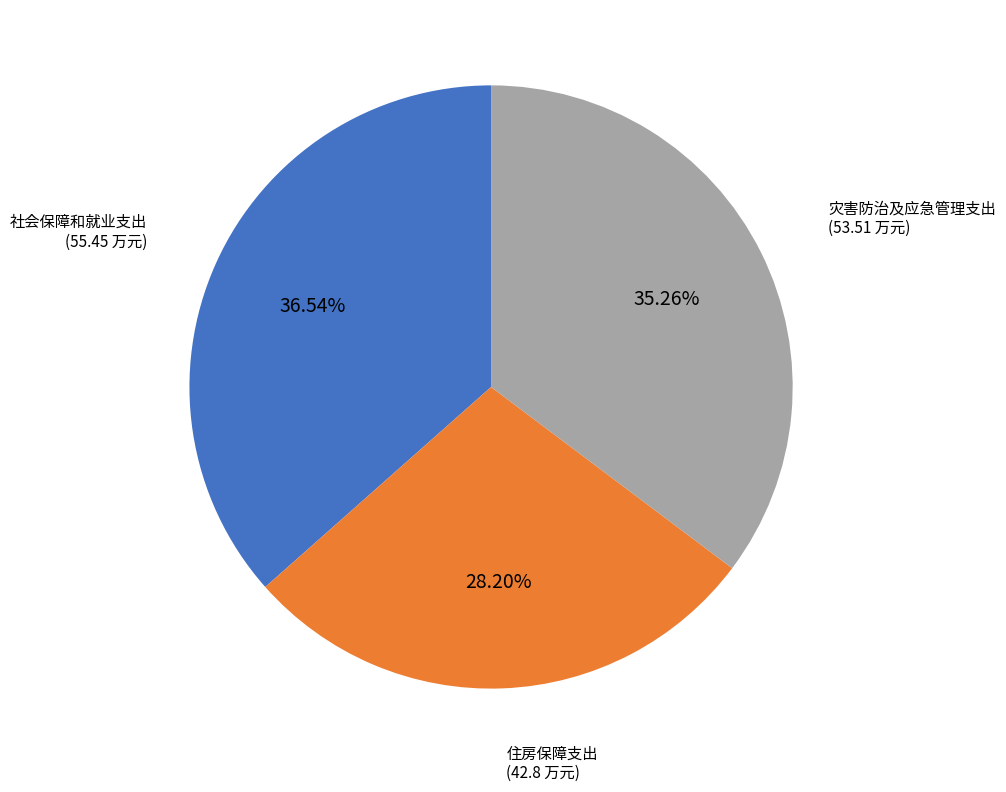

To the nearest percent, what is the combined percentage of 社会保障和就业支出 and 灾害防治及应急管理支出?

72%